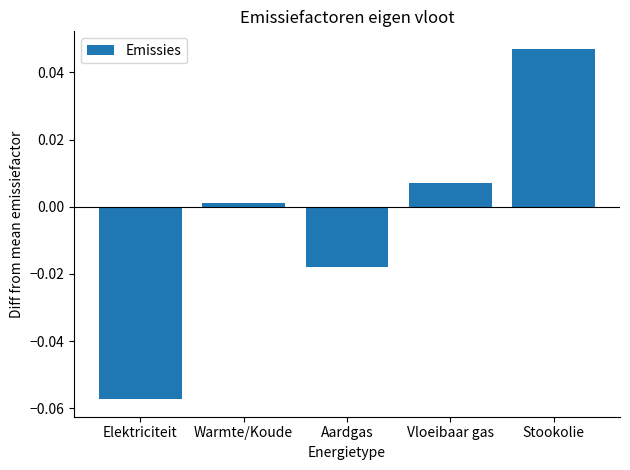

List the labels in order of value, smallest first.

Elektriciteit, Aardgas, Warmte/Koude, Vloeibaar gas, Stookolie